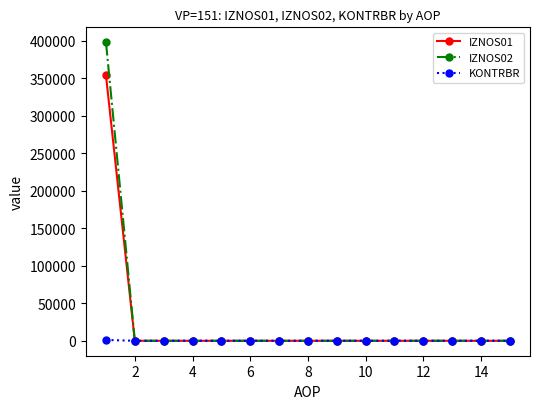

Rank the series by their maximum value, from lowest to highest.

KONTRBR, IZNOS01, IZNOS02